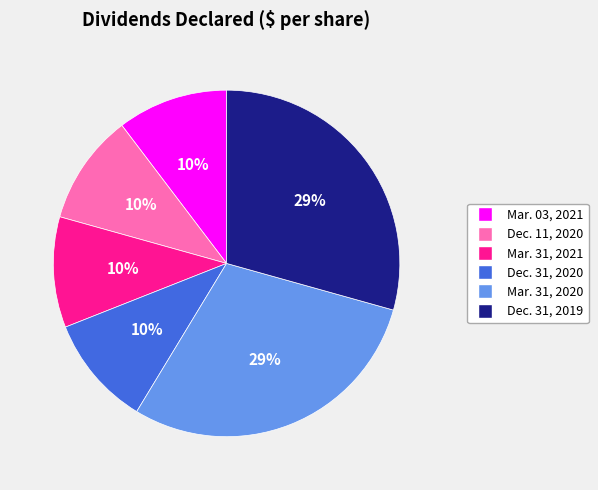

What percentage is the Mar. 31, 2021 slice, to the nearest percent?

10%